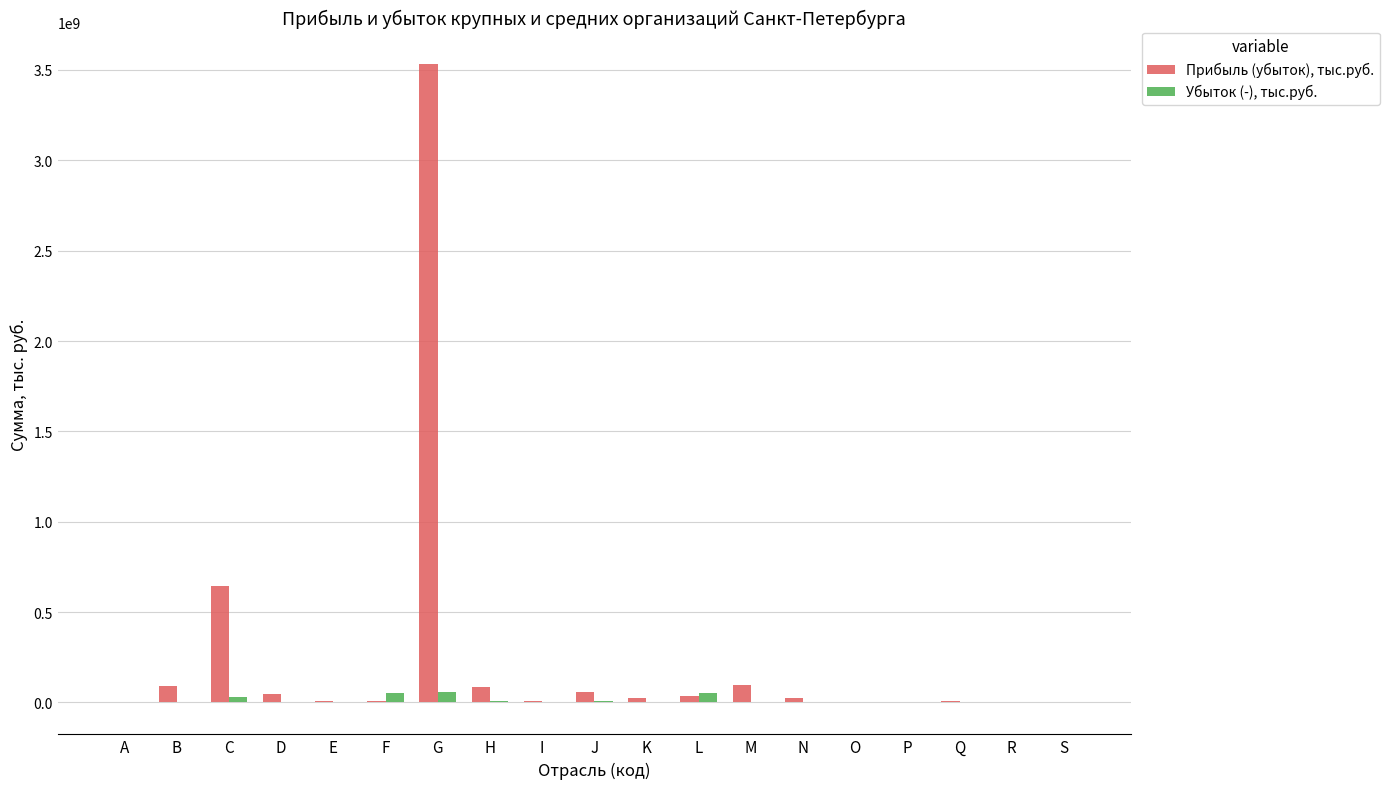

What is the difference between the Прибыль (убыток), тыс.руб. values at J and A?

59548499